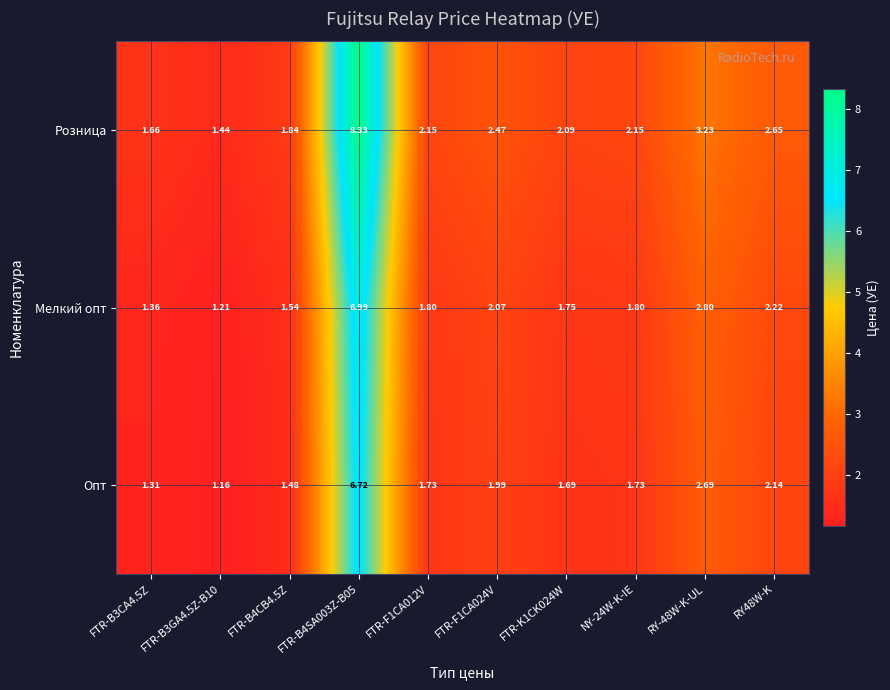

What value does the Мелкий опт series have at FTR-B4CB4.5Z?

1.5